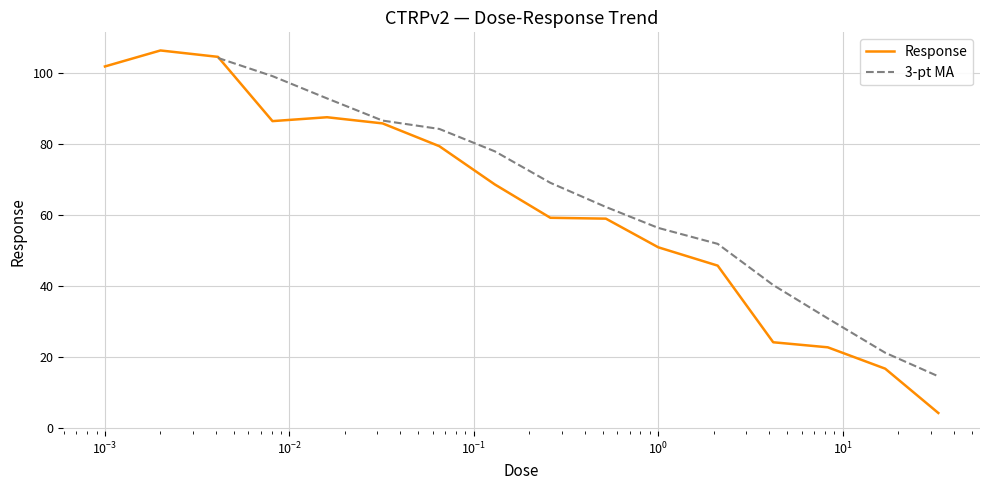

What is the approximate value at 0.001?

101.8